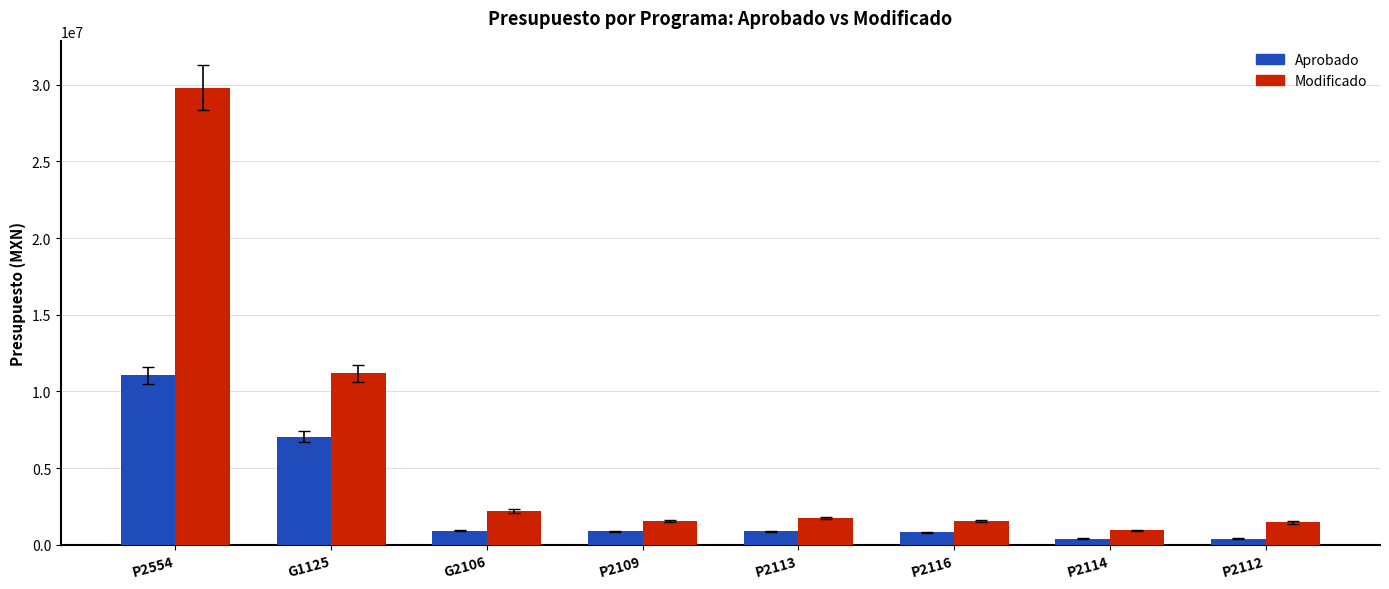

What is the sum of the Aprobado values at P2112 and P2116?

1184010.6